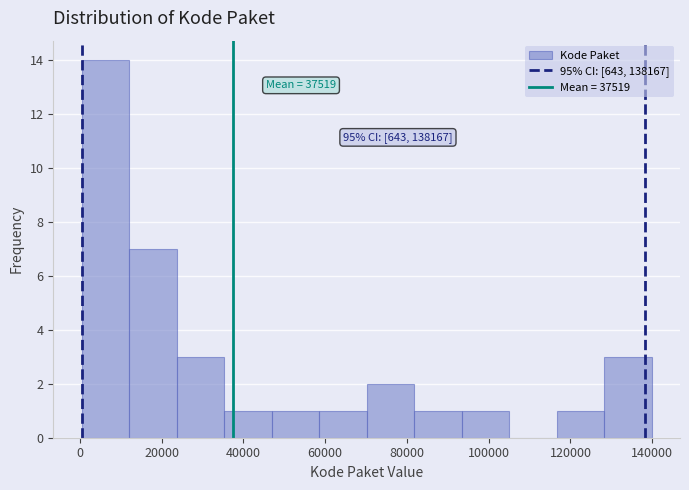

Over which range of the x-axis is the bar tallest?

0 to 12000